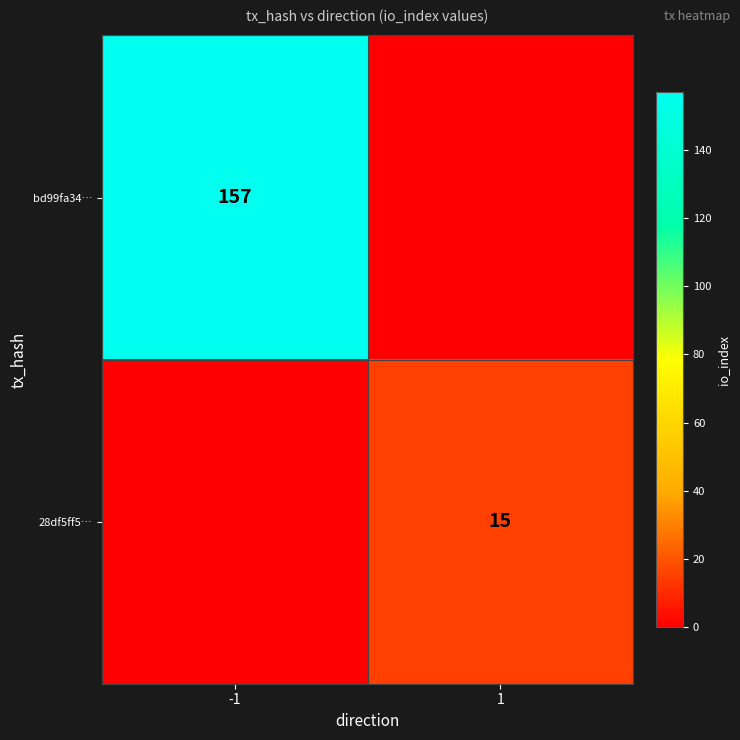

Is it true that bd99fa34… equals 157 at -1?

True